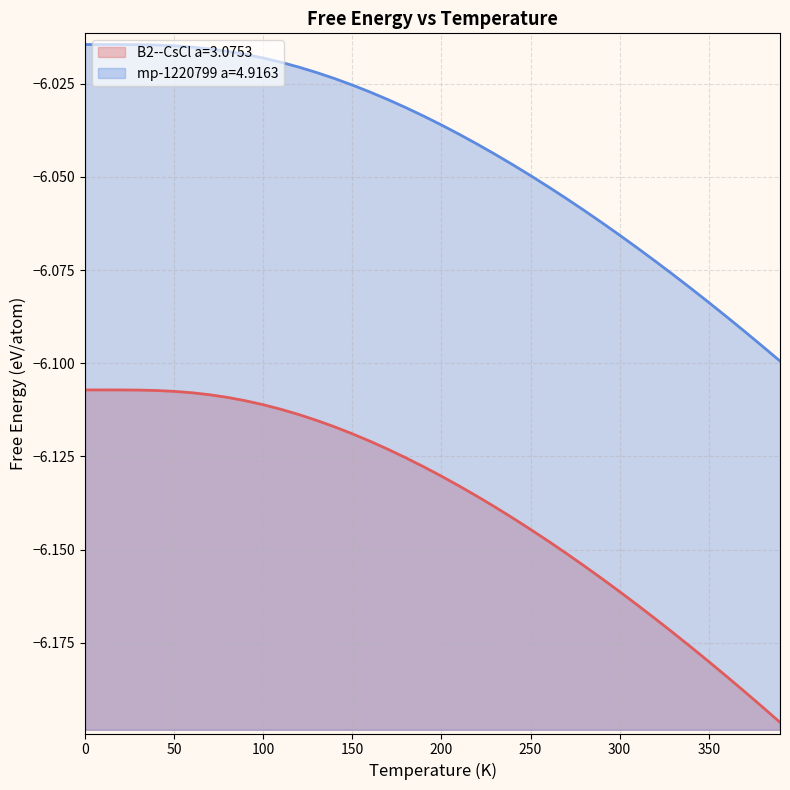

True or false: B2--CsCl a=3.0753 and mp-1220799 a=4.9163 cross at least once.

False